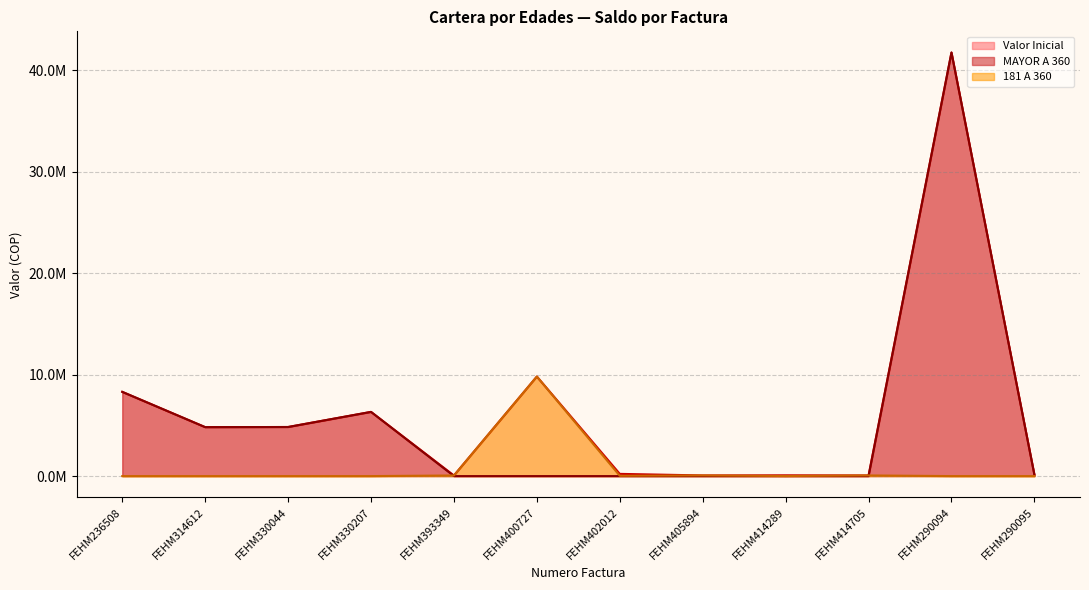

Which has a higher value, FEHM330044 or FEHM405894?

FEHM330044